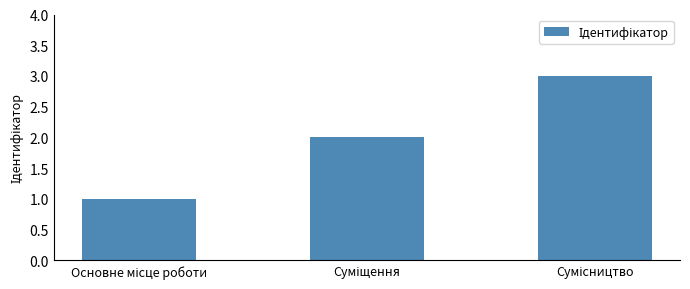

How many bars are there in total?

3